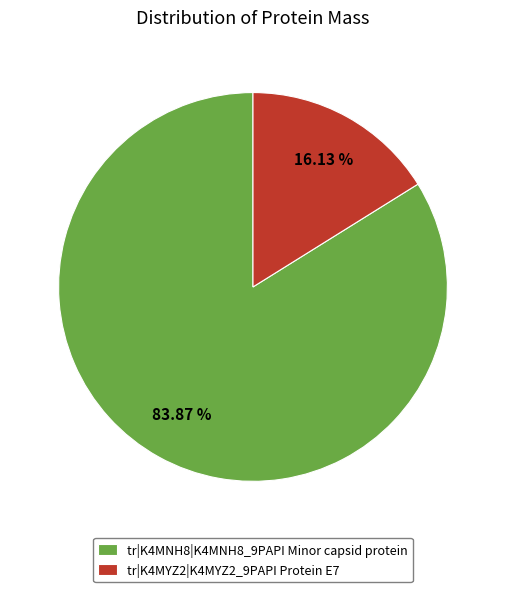

To the nearest percent, what is the difference between the tr|K4MYZ2|K4MYZ2_9PAPI Protein E7 and tr|K4MNH8|K4MNH8_9PAPI Minor capsid protein slice percentages?

68%